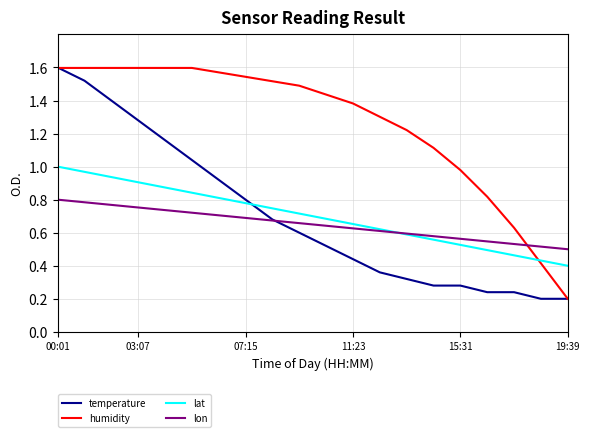

True or false: lon and humidity intersect in this chart.

True